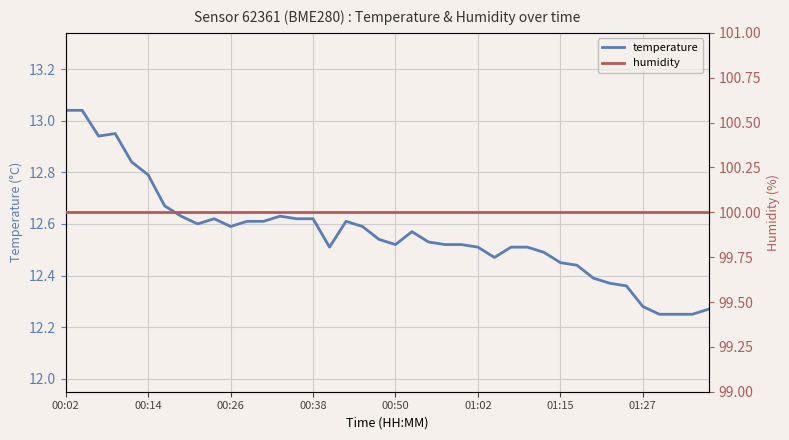

Where is temperature nearest to the value 12?

36